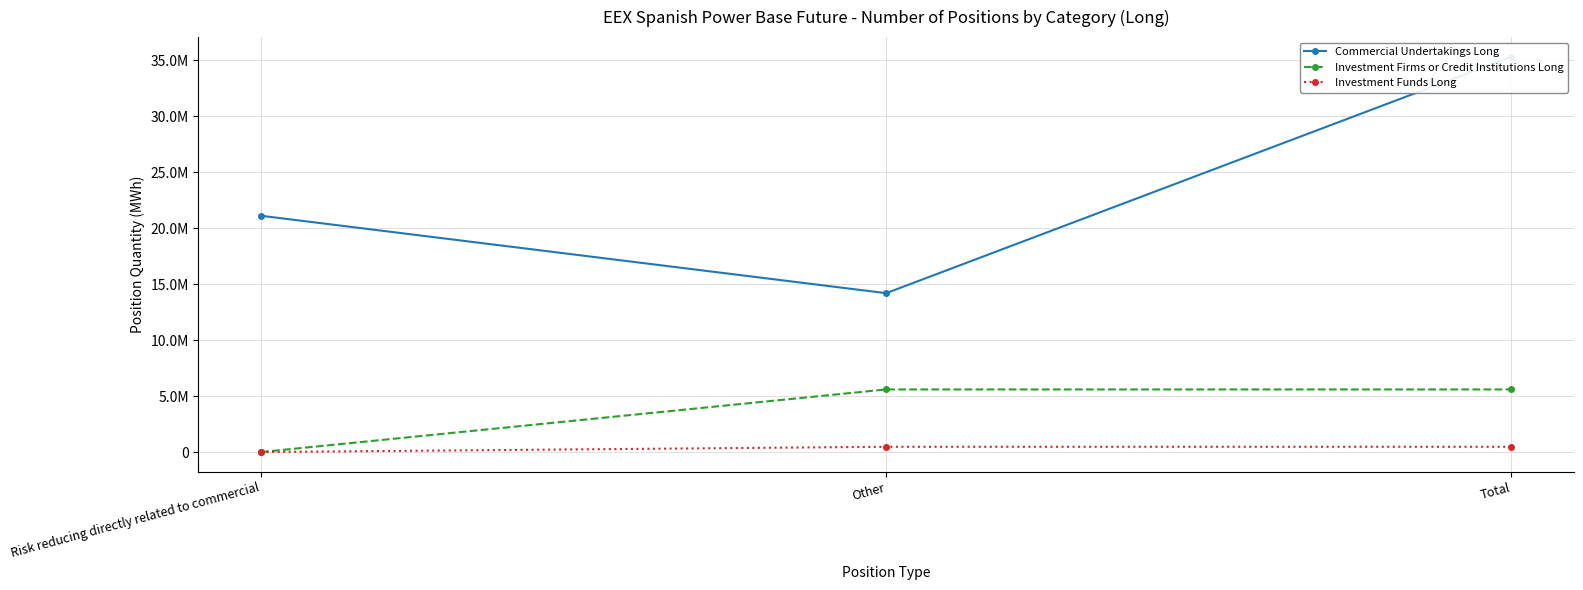

What is the maximum value shown in the chart?

35315931